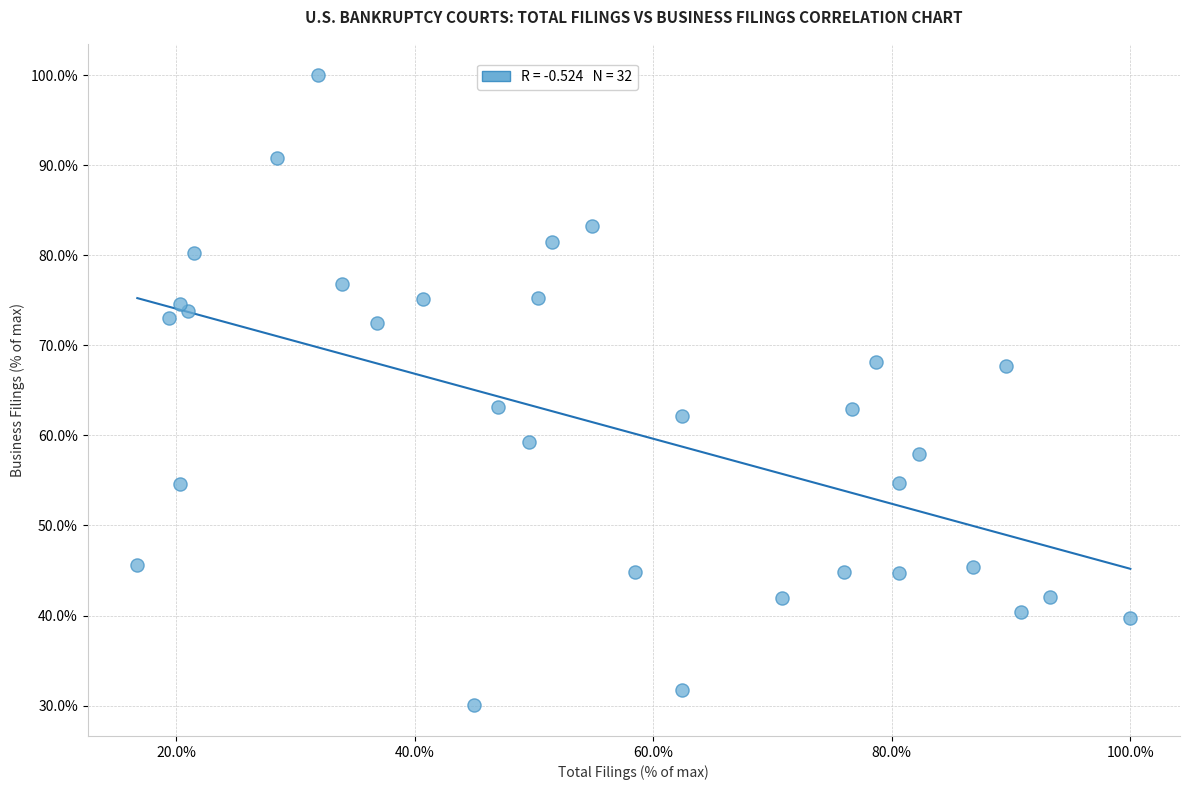

What is the range of X values (max minus min)?

83.3